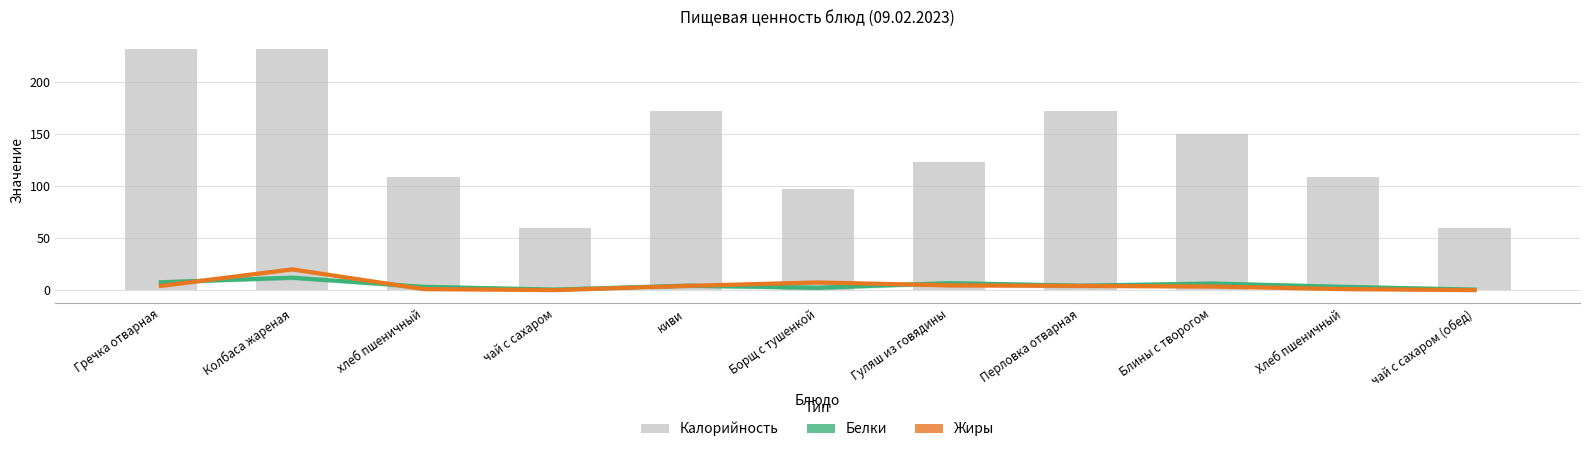

How many data points in Белки are less than 4?

5